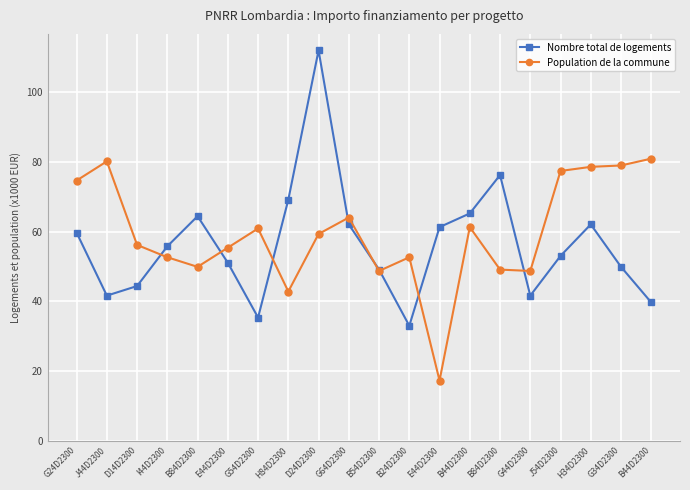

What is the difference between the Nombre total de logements values at D14D2300 and B84D2300?

20.0